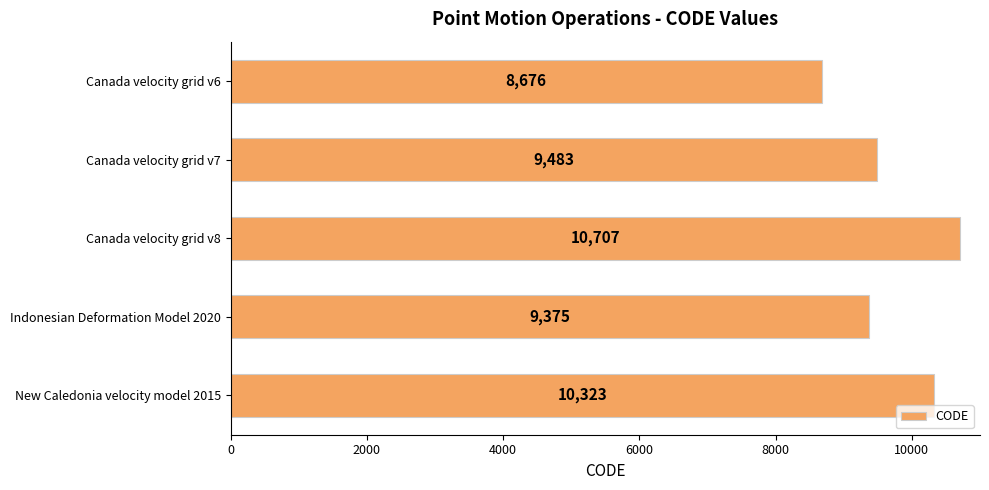

Is it true that the value at Canada velocity grid v6 is 8676?

True